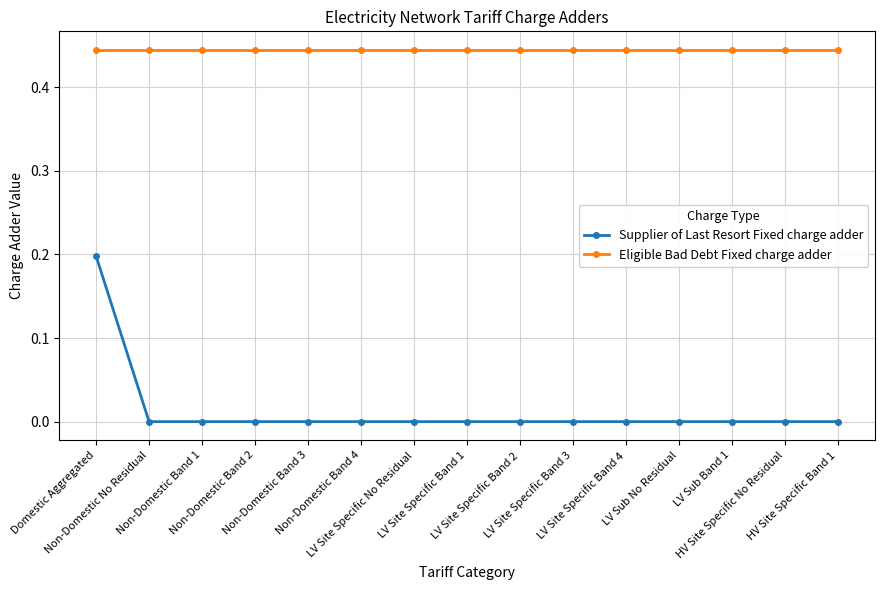

True or false: Supplier of Last Resort Fixed charge adder and Eligible Bad Debt Fixed charge adder intersect in this chart.

False